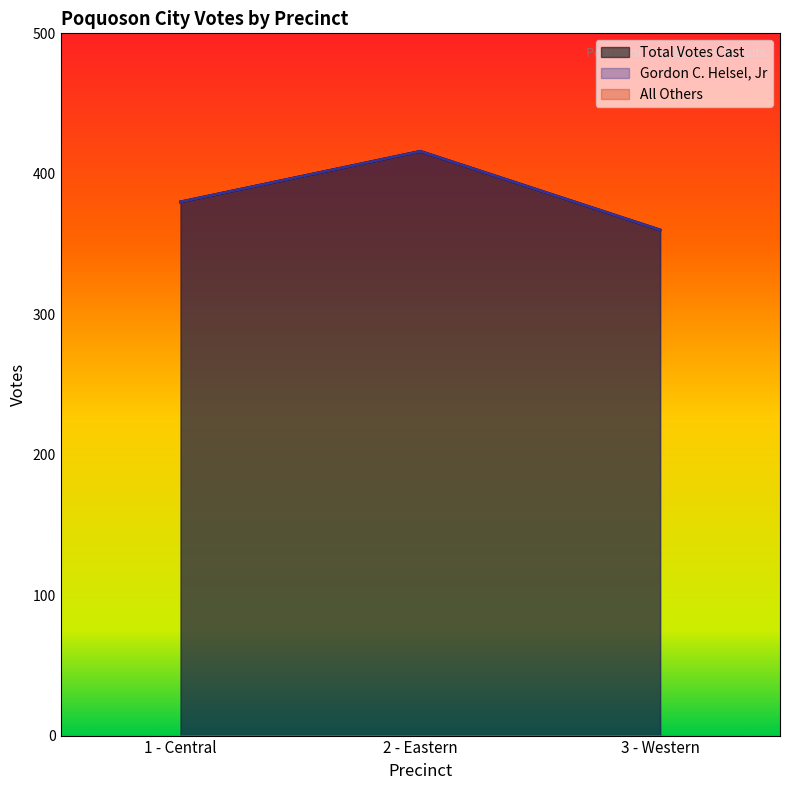

Which label corresponds to the smallest value in the chart?

3 - Western